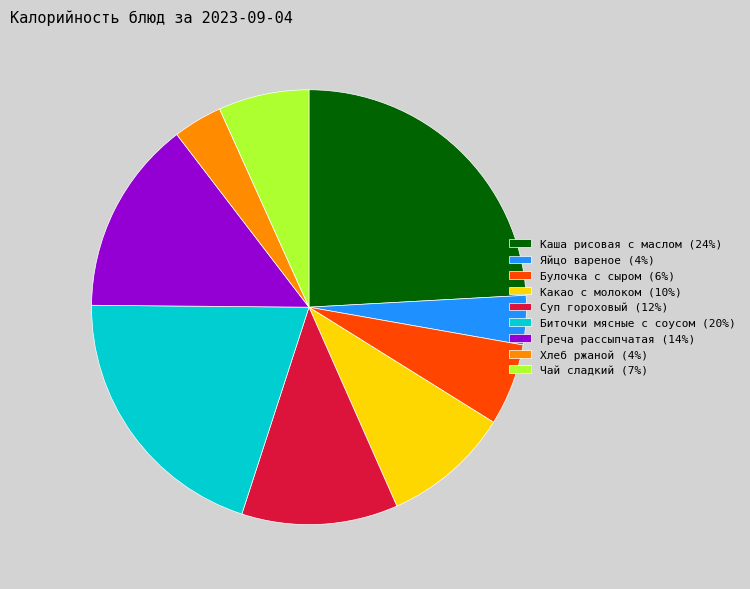

How many slices are in this pie chart?

9